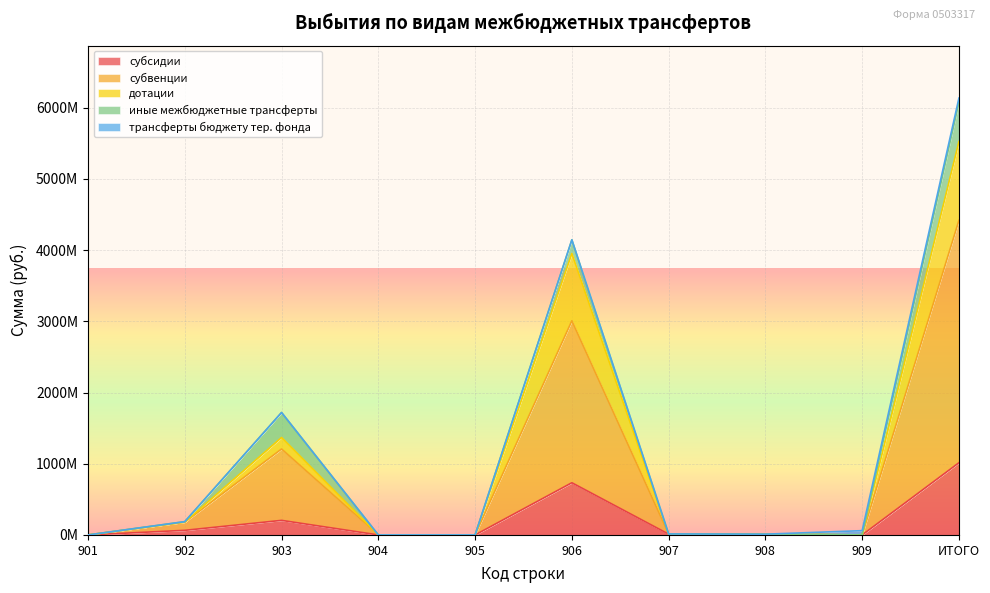

Between ИТОГО and 902, which is larger?

ИТОГО